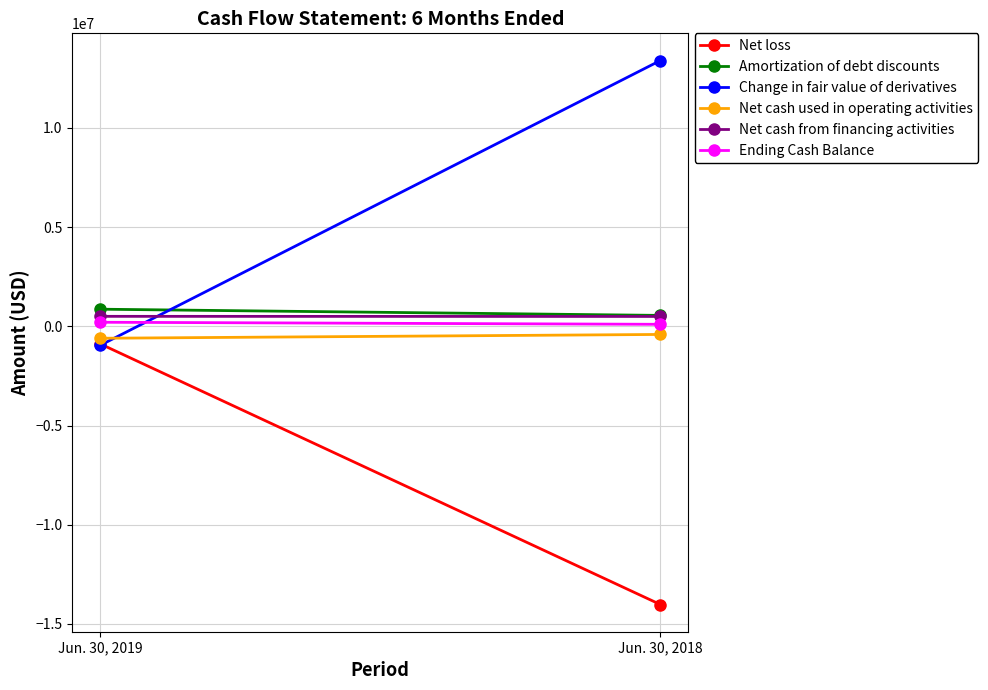

Reading right to left, extract all data points from this chart.

Net loss: Jun. 30, 2018=-14018984	Jun. 30, 2019=-885599
Amortization of debt discounts: Jun. 30, 2018=549495	Jun. 30, 2019=862277
Change in fair value of derivatives: Jun. 30, 2018=13392280	Jun. 30, 2019=-956646
Net cash used in operating activities: Jun. 30, 2018=-409702	Jun. 30, 2019=-602380
Net cash from financing activities: Jun. 30, 2018=496506	Jun. 30, 2019=502436
Ending Cash Balance: Jun. 30, 2018=100501	Jun. 30, 2019=204112